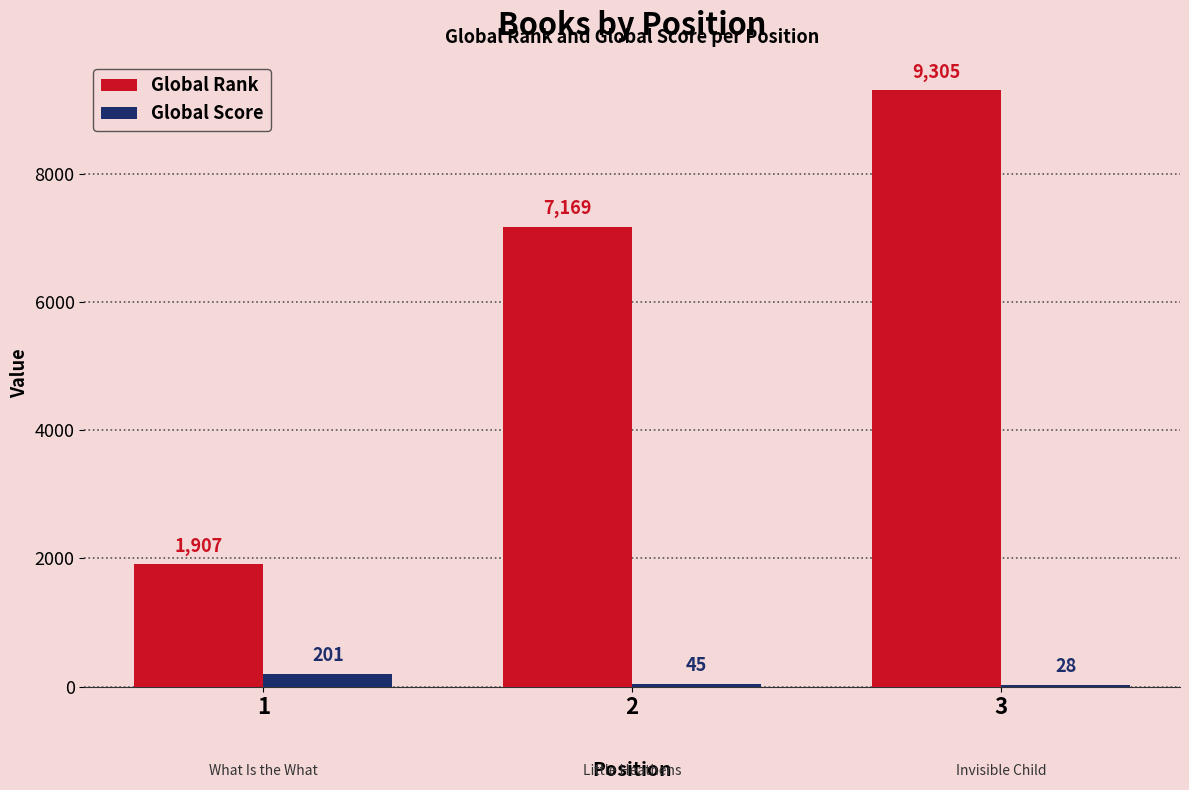

What is the greatest value displayed?

9305